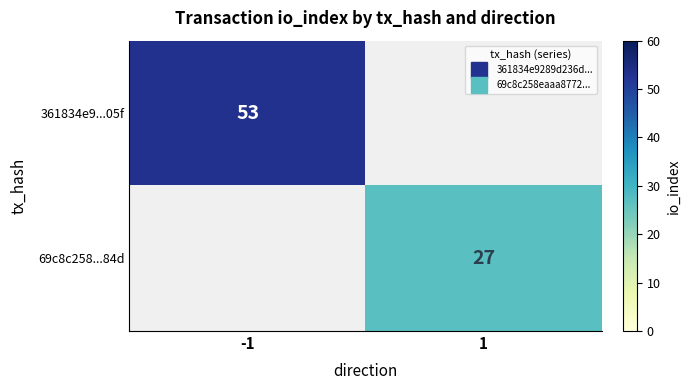

What is the difference between the 69c8c258...84d values at -1 and 1?

27